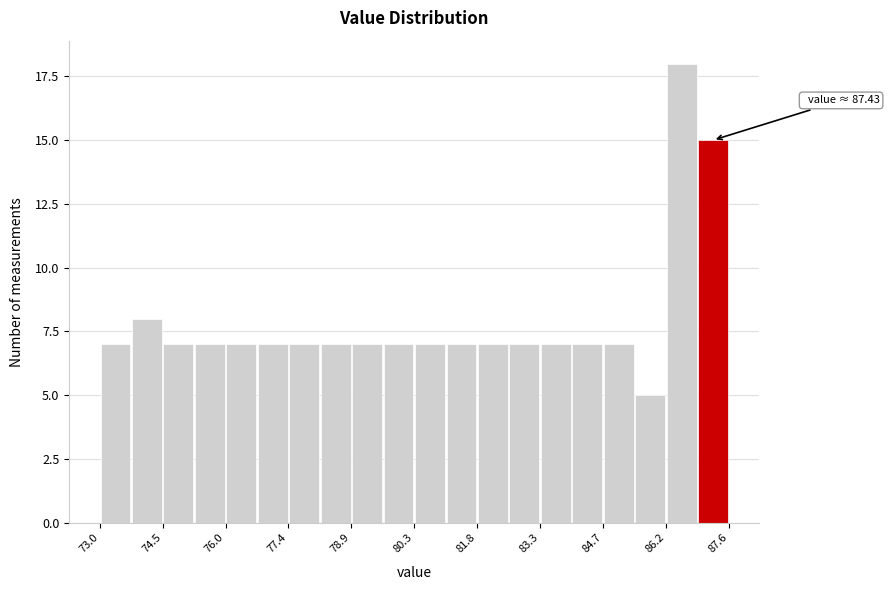

Read against the x-axis, roughly where is the centre of the tallest bar?

86.6